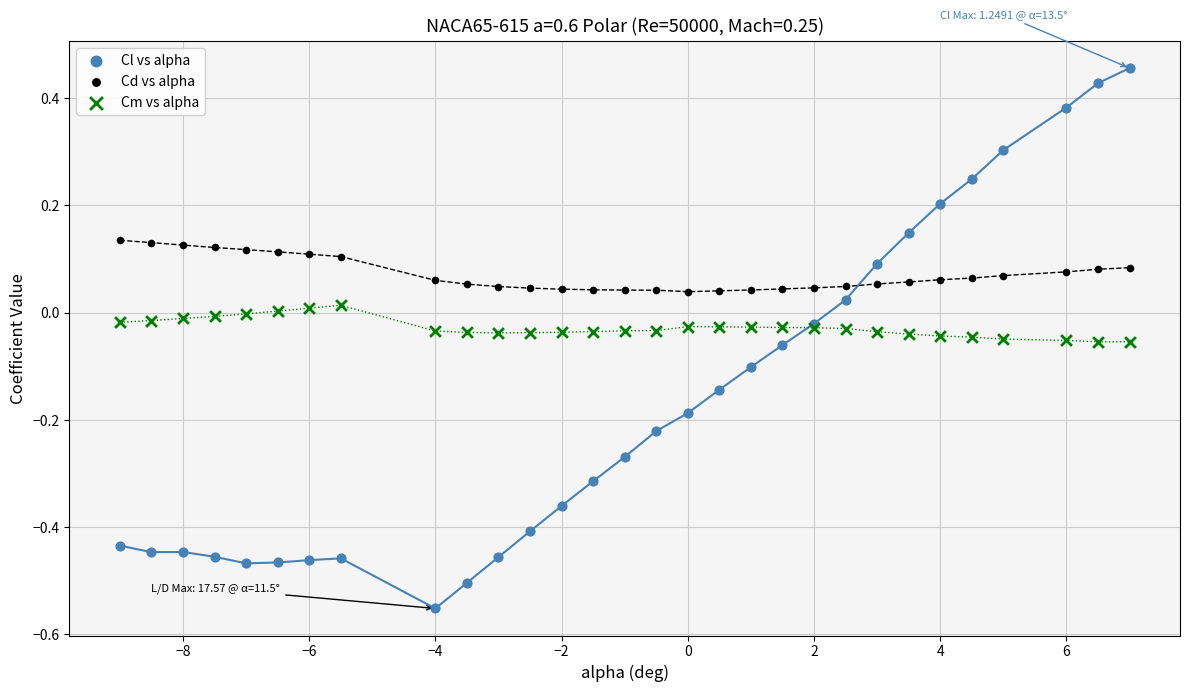

Which series has the widest spread of Y values?

Cl vs alpha